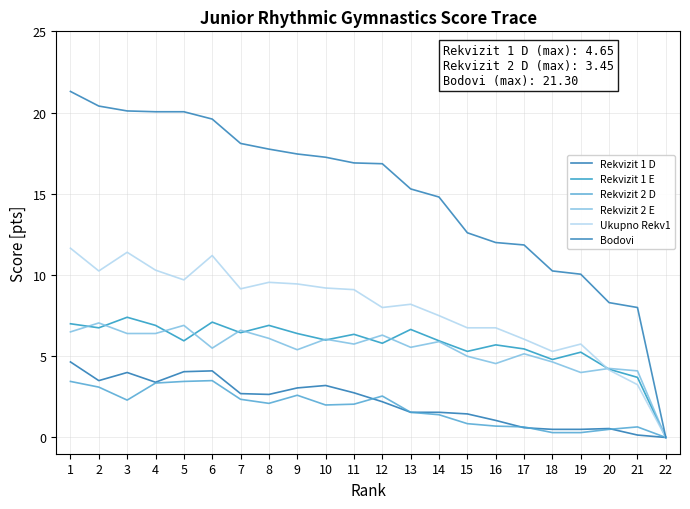

Where is the first local maximum for Rekvizit 2 E?

2